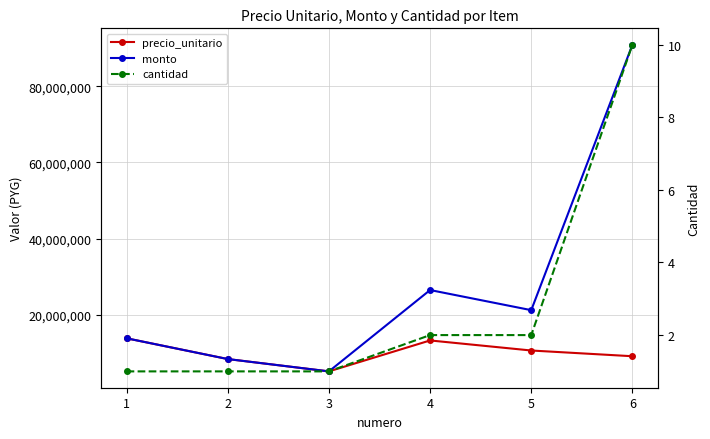

What are all the series names shown in the legend?

precio_unitario, monto, cantidad